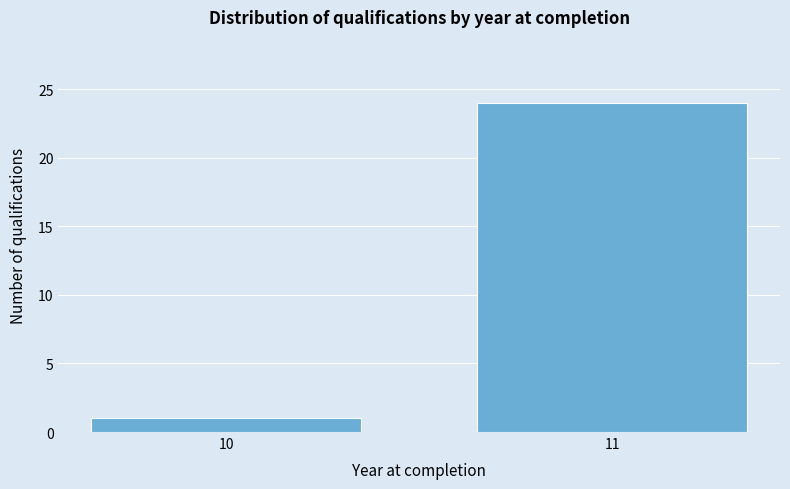

Reading left to right, extract all data points from this chart.

1	24